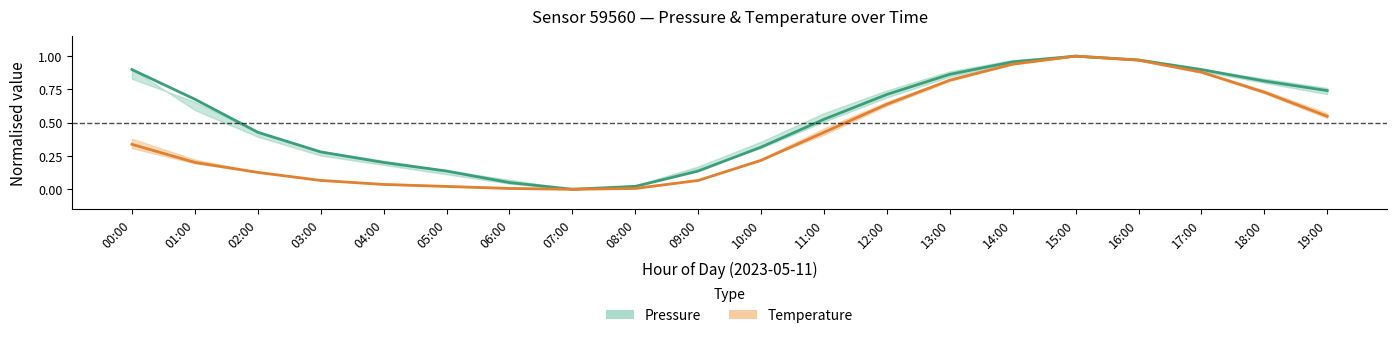

List the series in order of their overall mean, highest first.

Pressure (mean), Temperature (mean)